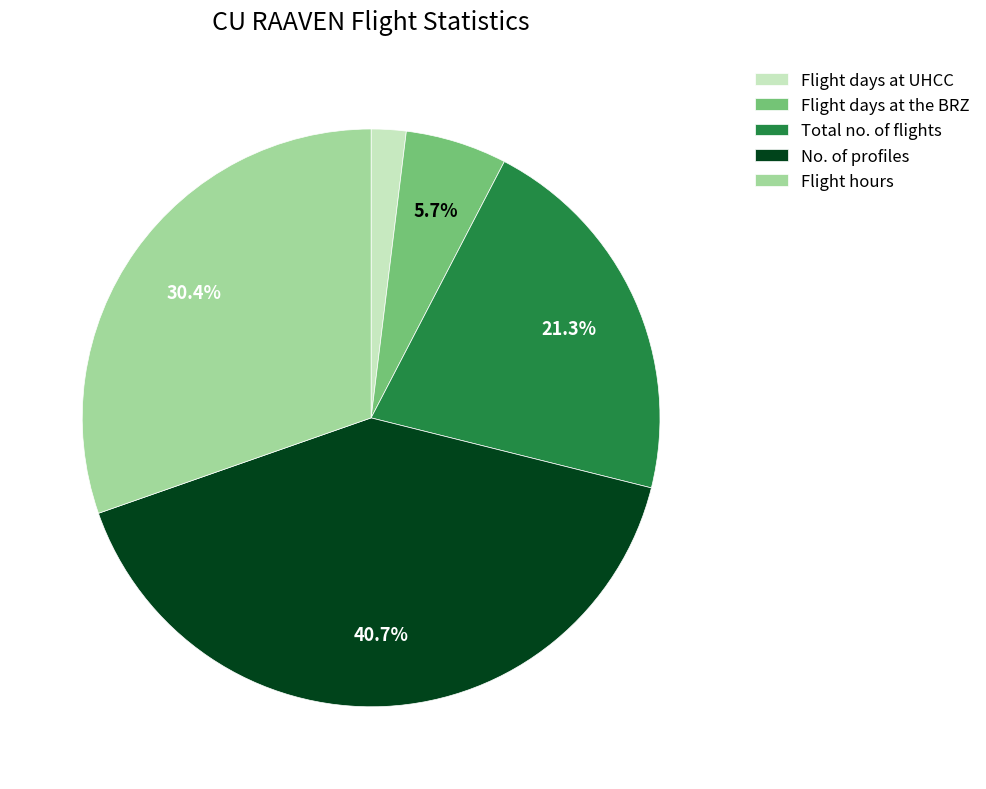

To the nearest percent, what portion does No. of profiles represent?

41%